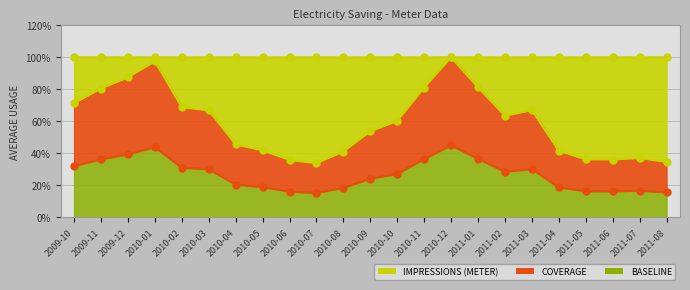

What is the value of the 23rd point from the left?

34.6